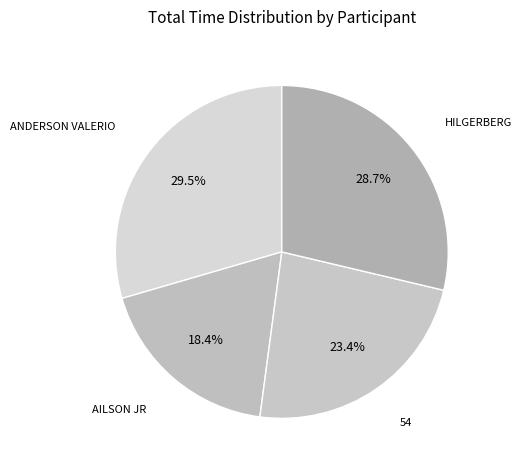

Does any single category account for the majority?

No